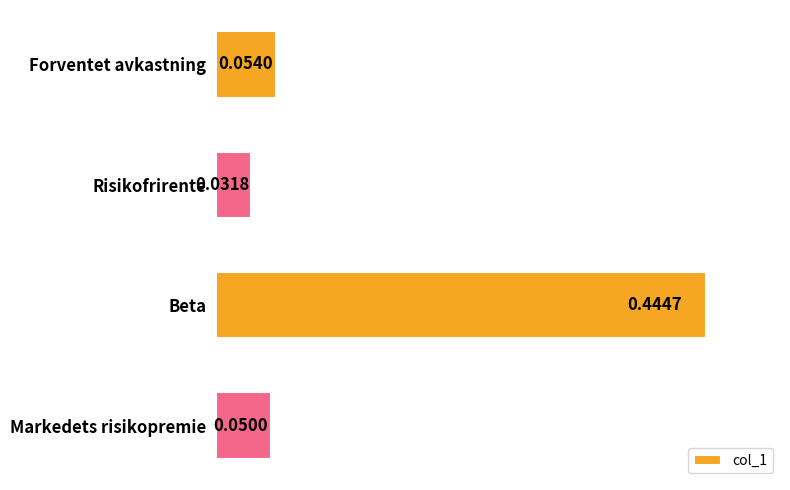

How many categories are shown in the chart?

4